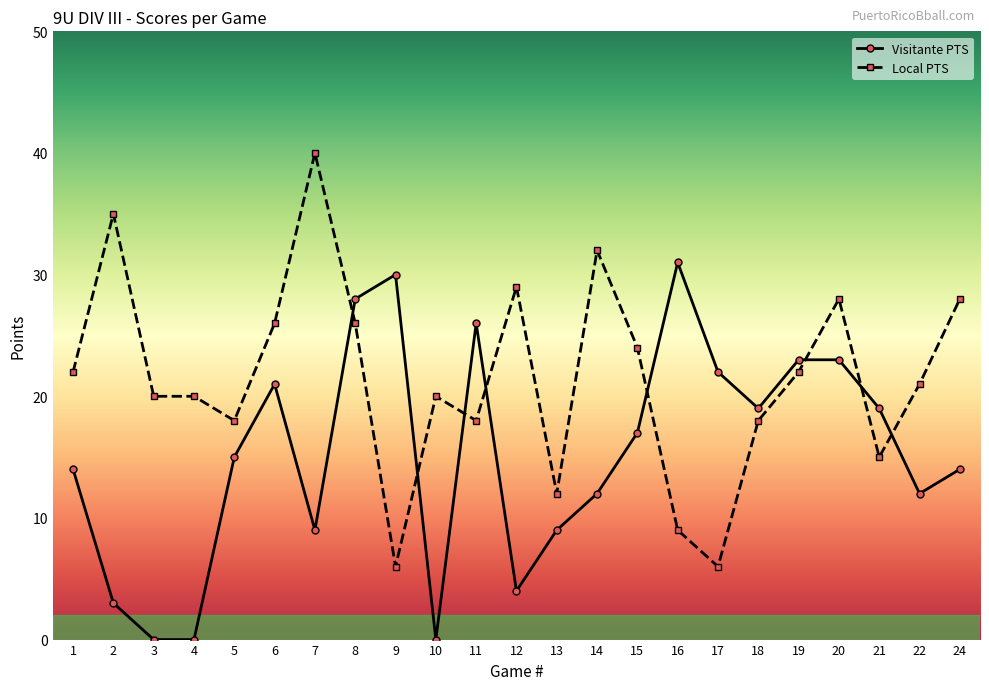

How many data points in Local PTS are less than 21?

11